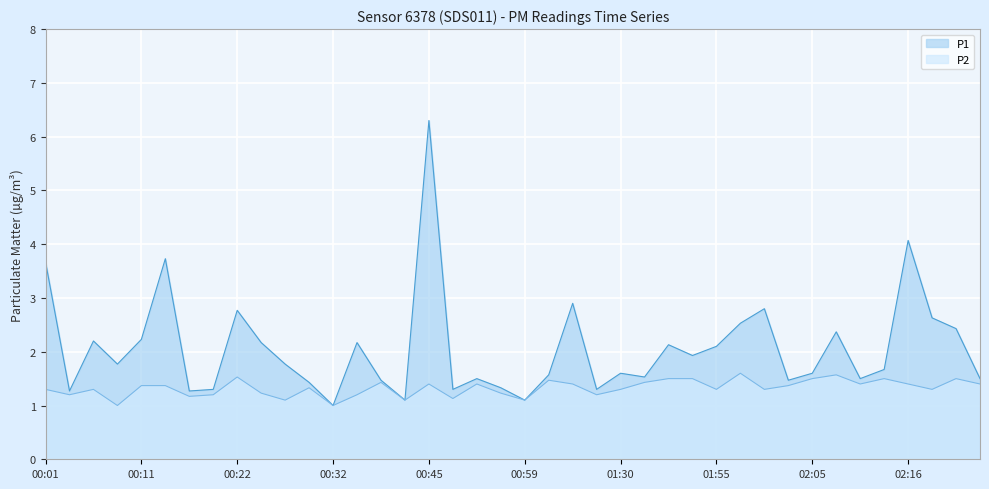

Is the value of P1 at 01:41 greater than the value of P2 at 02:13?

Yes